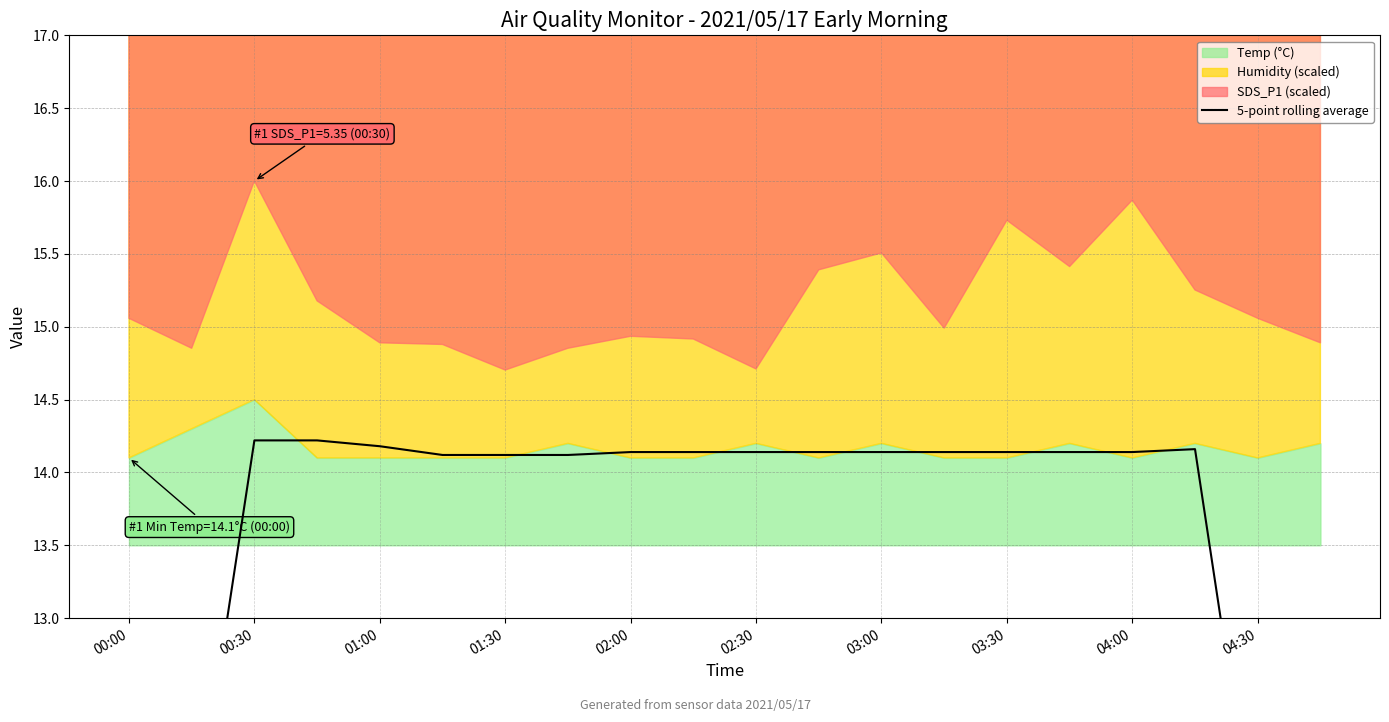

Is it true that the value at 04:00 is 14.1?

True